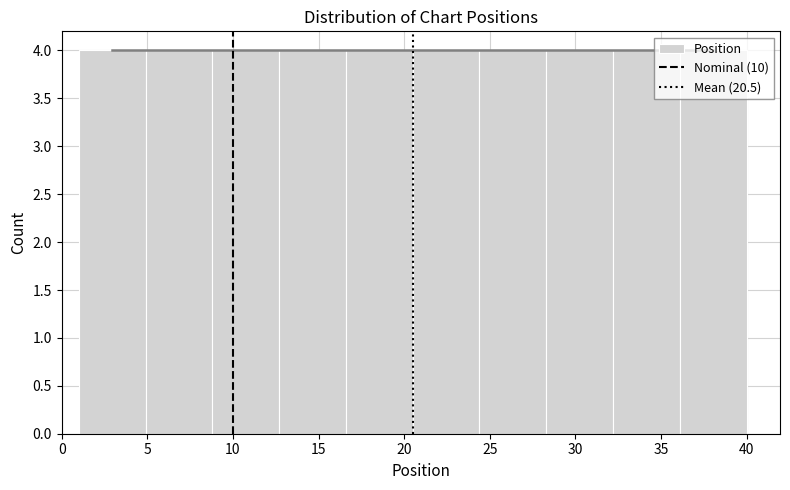

Reading left to right, transcribe this chart: for each bar, give the range it covers on the x-axis and its height. Neither the bar edges nor the heights are printed on the chart, so give them approximately, as read against the axes.

1.0 to 4.9: 4
4.9 to 8.8: 4
8.8 to 12.7: 4
12.7 to 16.6: 4
16.6 to 20.5: 4
20.5 to 24.4: 4
24.4 to 28.3: 4
28.3 to 32.2: 4
32.2 to 36.1: 4
36.1 to 40.0: 4